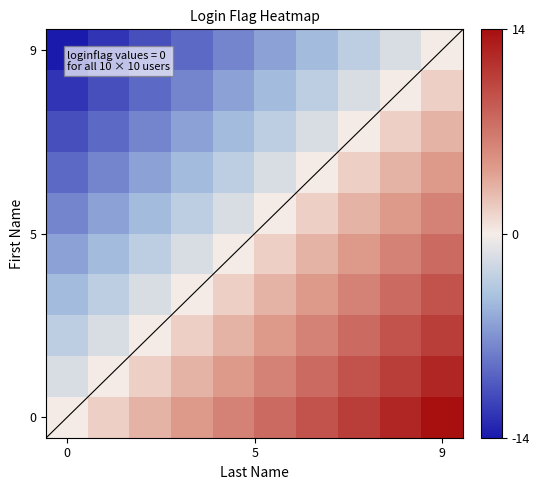

At which category is the sum across all series the highest?

9